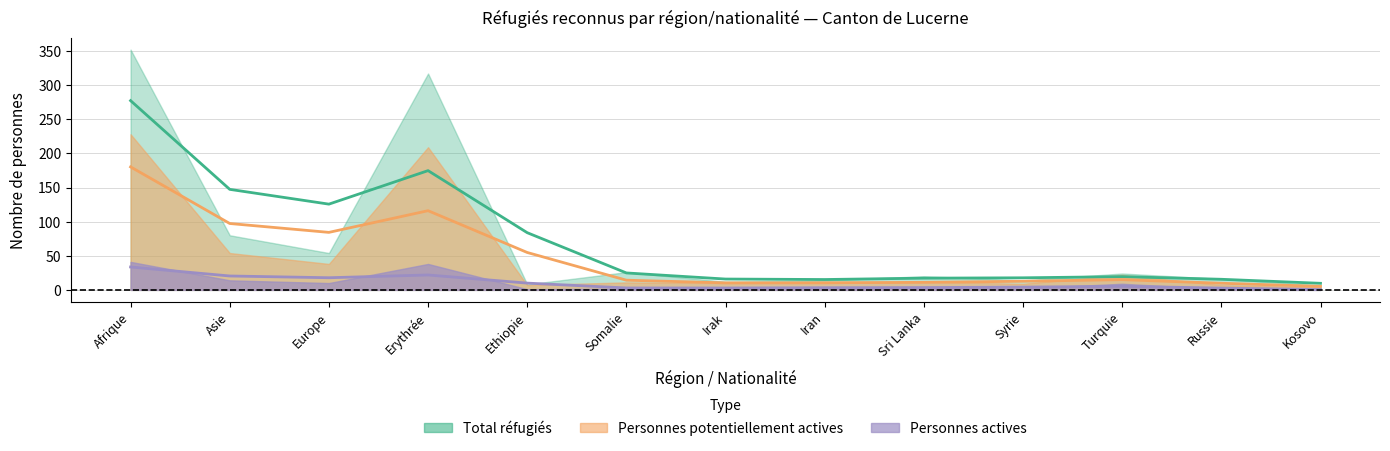

Reading right to left, list all the values displayed in this chart.

Total réfugiés: 7	16	24	14	20	14	12	26	8	317	54	80	352
Personnes potentiellement actives: 4	7	22	9	12	10	10	11	7	209	38	54	228
Personnes actives: 0	1	9	2	4	3	3	2	1	38	10	14	41